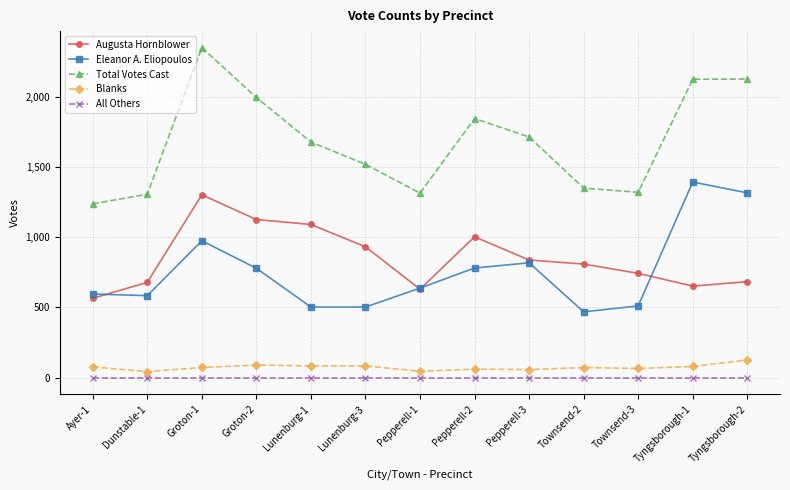

At Tyngsborough-2, list the series in order from smallest to largest.

All Others, Blanks, Augusta Hornblower, Eleanor A. Eliopoulos, Total Votes Cast